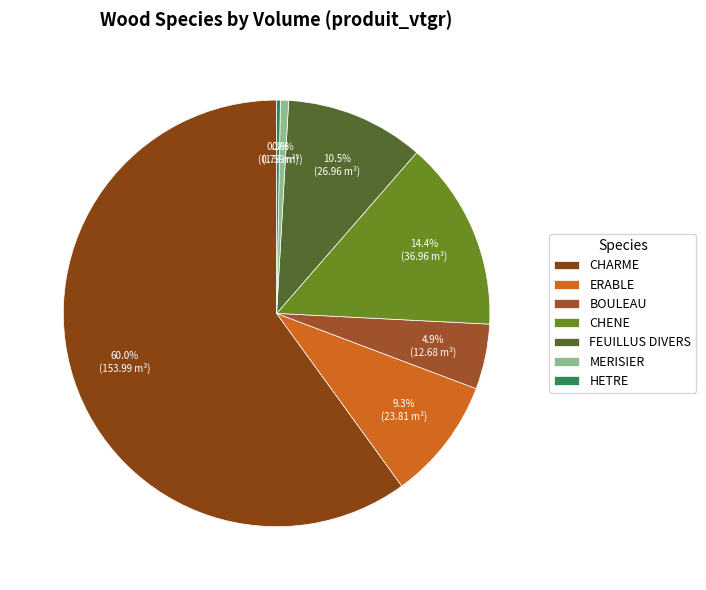

What is the largest slice in the pie chart?

CHARME